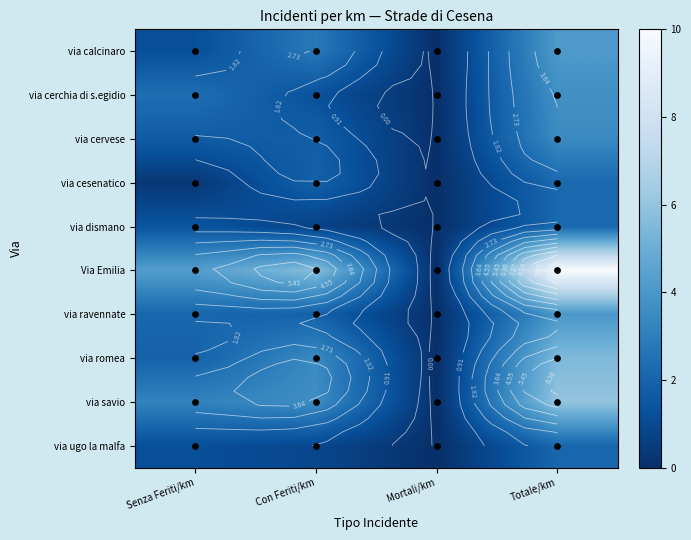

What is the spread (max minus min) of values at Senza Feriti/km?

4.0